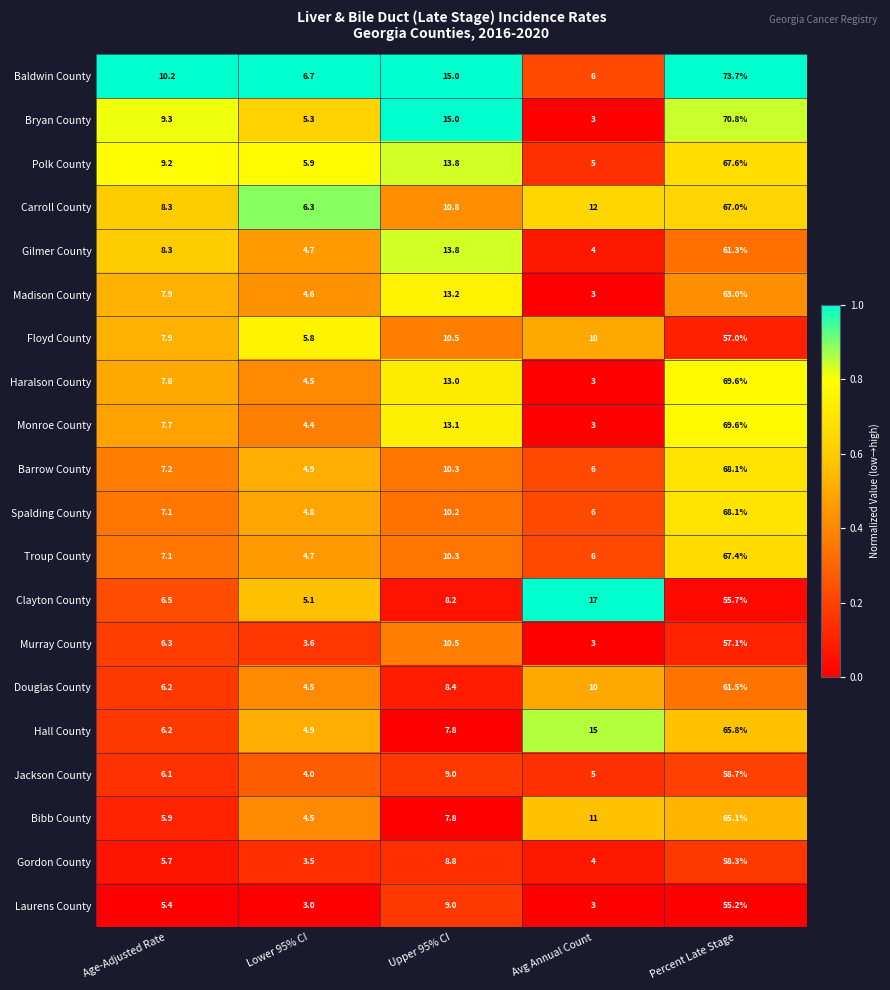

What is the total value across all series at Percent Late Stage?

1280.6